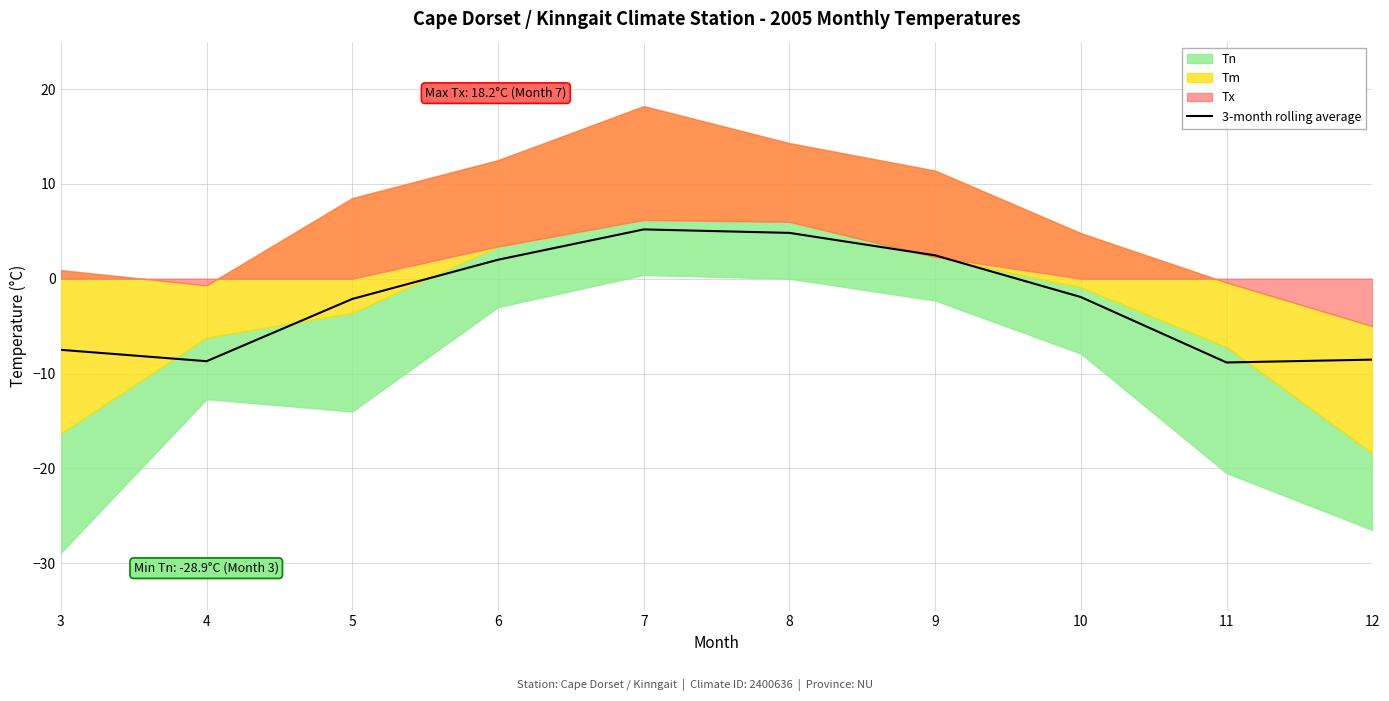

What is the value of the 2nd point from the left?

-8.7